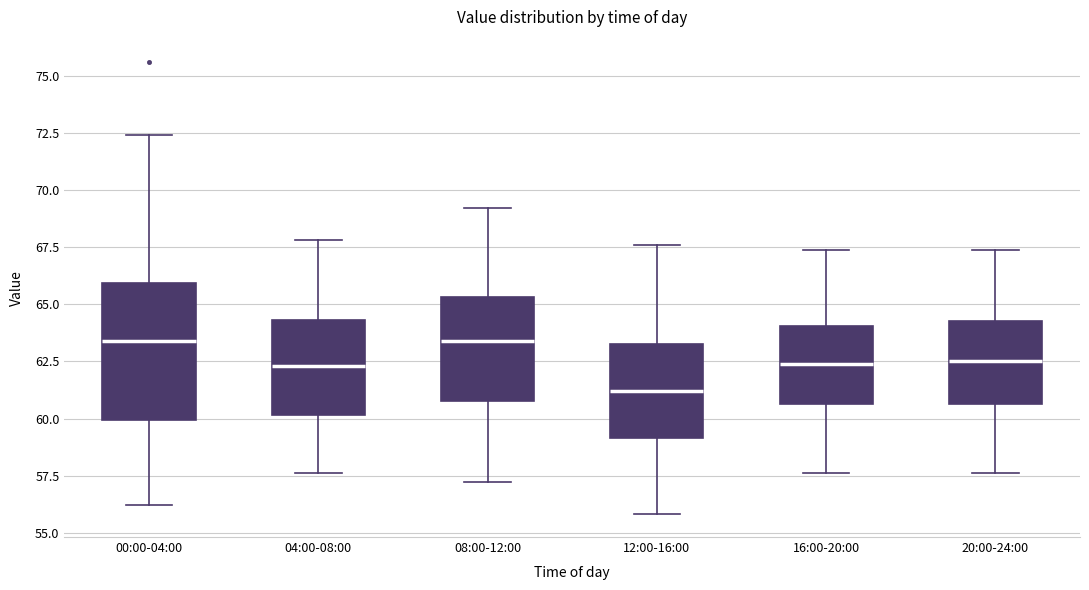

Reading left to right, transcribe this box plot: for each box, give where its median line is, the range the box spans, and where its two whiskers end, as read against the y-axis. The values are not printed on the chart, so give them approximately, as read against the axis.

00:00-04:00: median 63.5, box 60.0 to 66.0, whiskers 56.0 to 72.5
04:00-08:00: median 62.5, box 60.0 to 64.5, whiskers 57.5 to 68.0
08:00-12:00: median 63.5, box 61.0 to 65.5, whiskers 57.0 to 69.0
12:00-16:00: median 61.0, box 59.0 to 63.5, whiskers 56.0 to 67.5
16:00-20:00: median 62.5, box 60.5 to 64.0, whiskers 57.5 to 67.5
20:00-24:00: median 62.5, box 60.5 to 64.5, whiskers 57.5 to 67.5